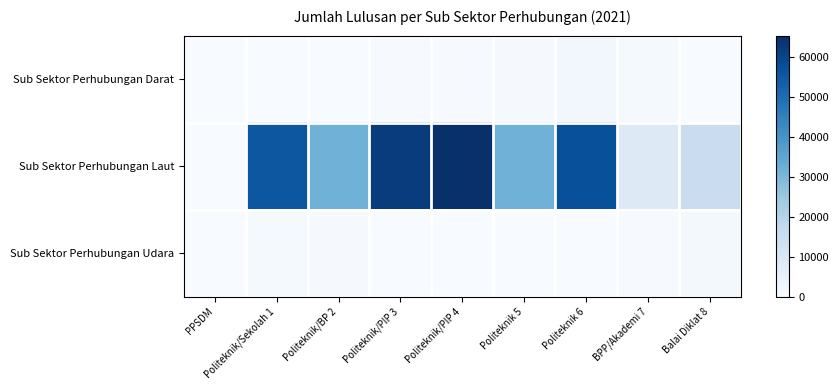

At how many categories does at least one series exceed 58310?

2